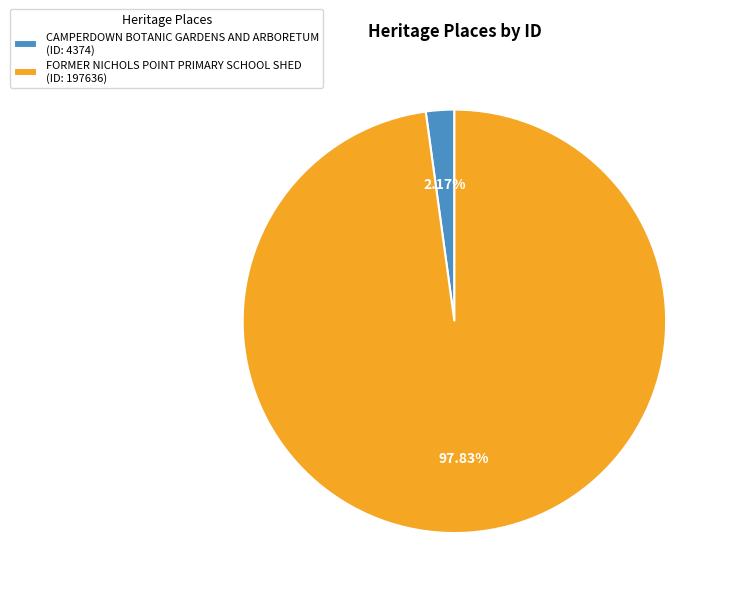

To the nearest percent, what portion does FORMER NICHOLS POINT PRIMARY SCHOOL SHED represent?

98%